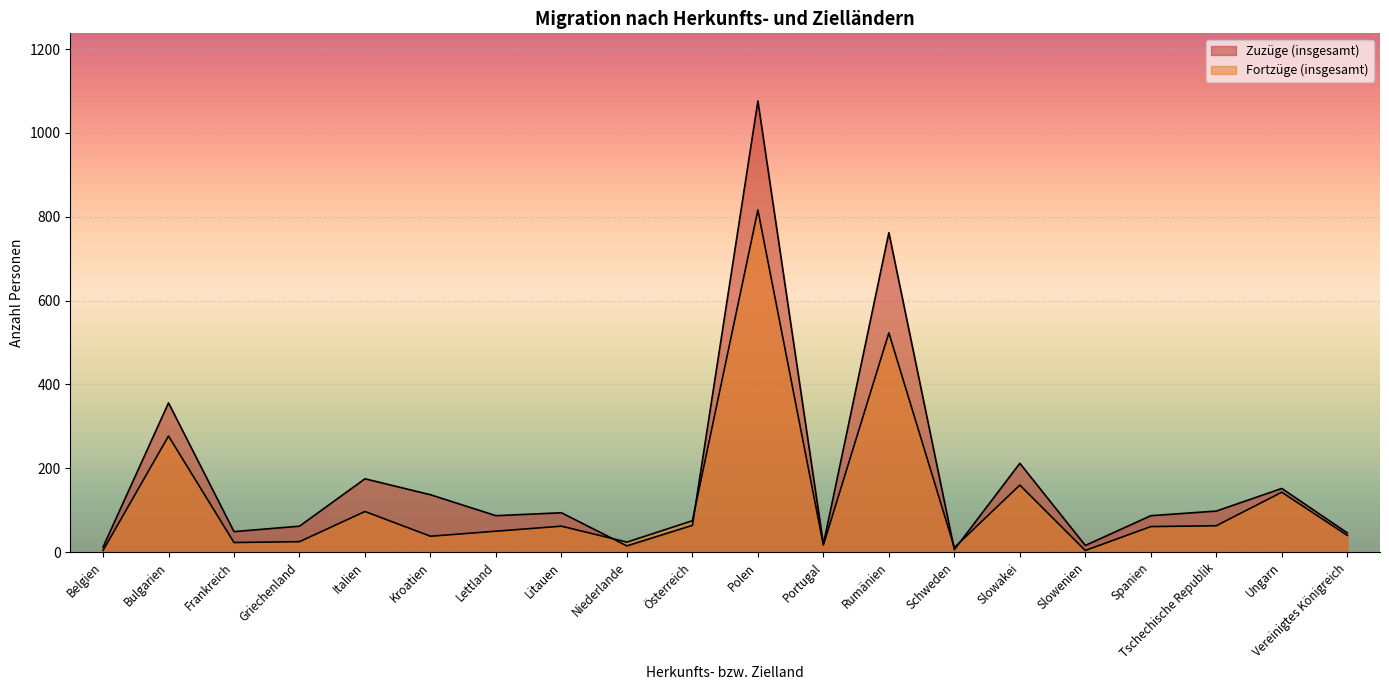

Rank the series by their average value, from lowest to highest.

Fortzüge (insgesamt), Zuzüge (insgesamt)